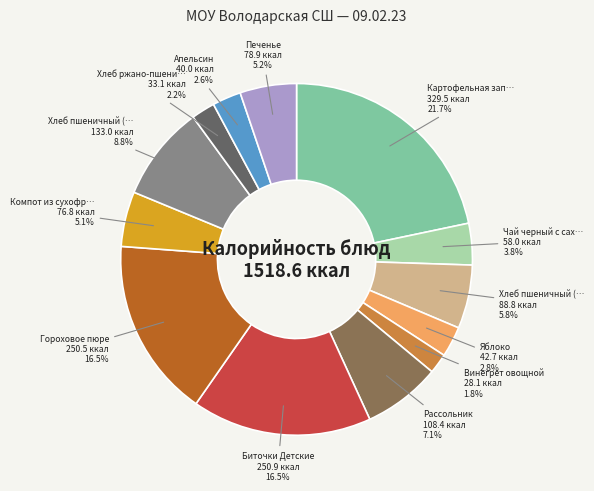

How many segments does this pie chart have?

13